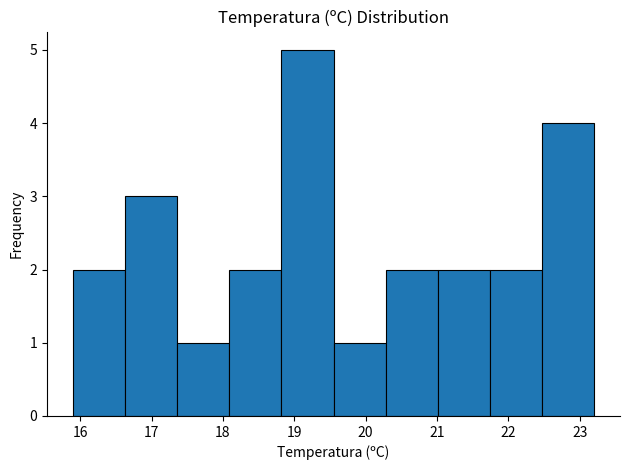

Reading left to right, list every bar in this chart as the range it spans on the x-axis followed by its height. Neither the bar edges nor the heights are printed on the chart, so give them approximately, as read against the axes.

15.90 to 16.63: 2
16.63 to 17.36: 3
17.36 to 18.09: 1
18.09 to 18.82: 2
18.82 to 19.55: 5
19.55 to 20.28: 1
20.28 to 21.01: 2
21.01 to 21.74: 2
21.74 to 22.47: 2
22.47 to 23.20: 4